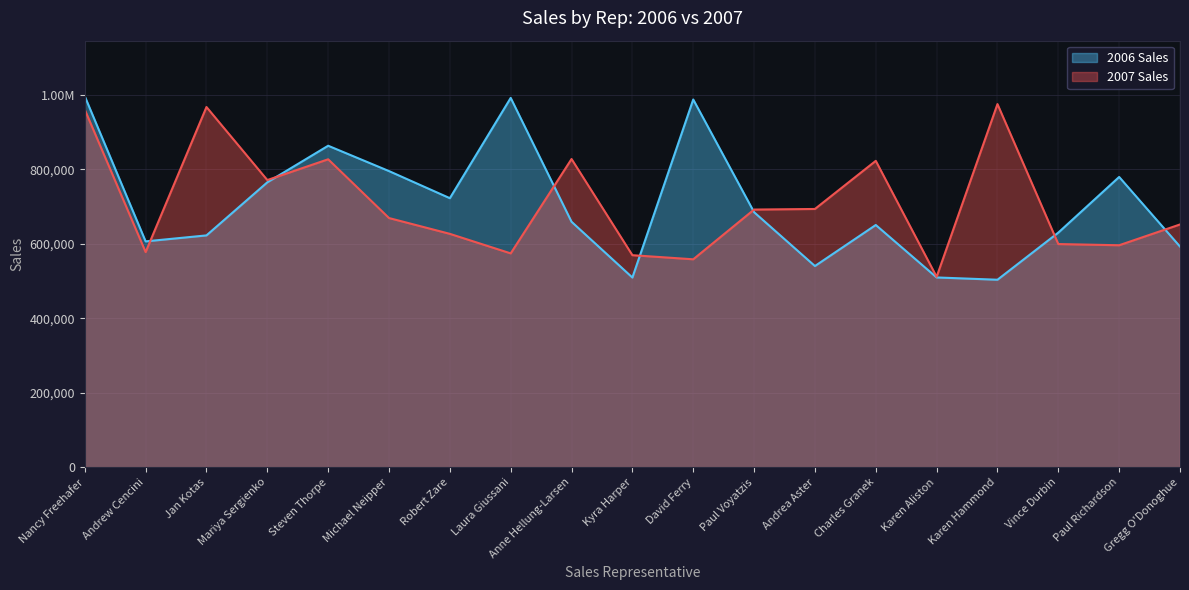

What is the total value across all series at Robert Zare?

1349685